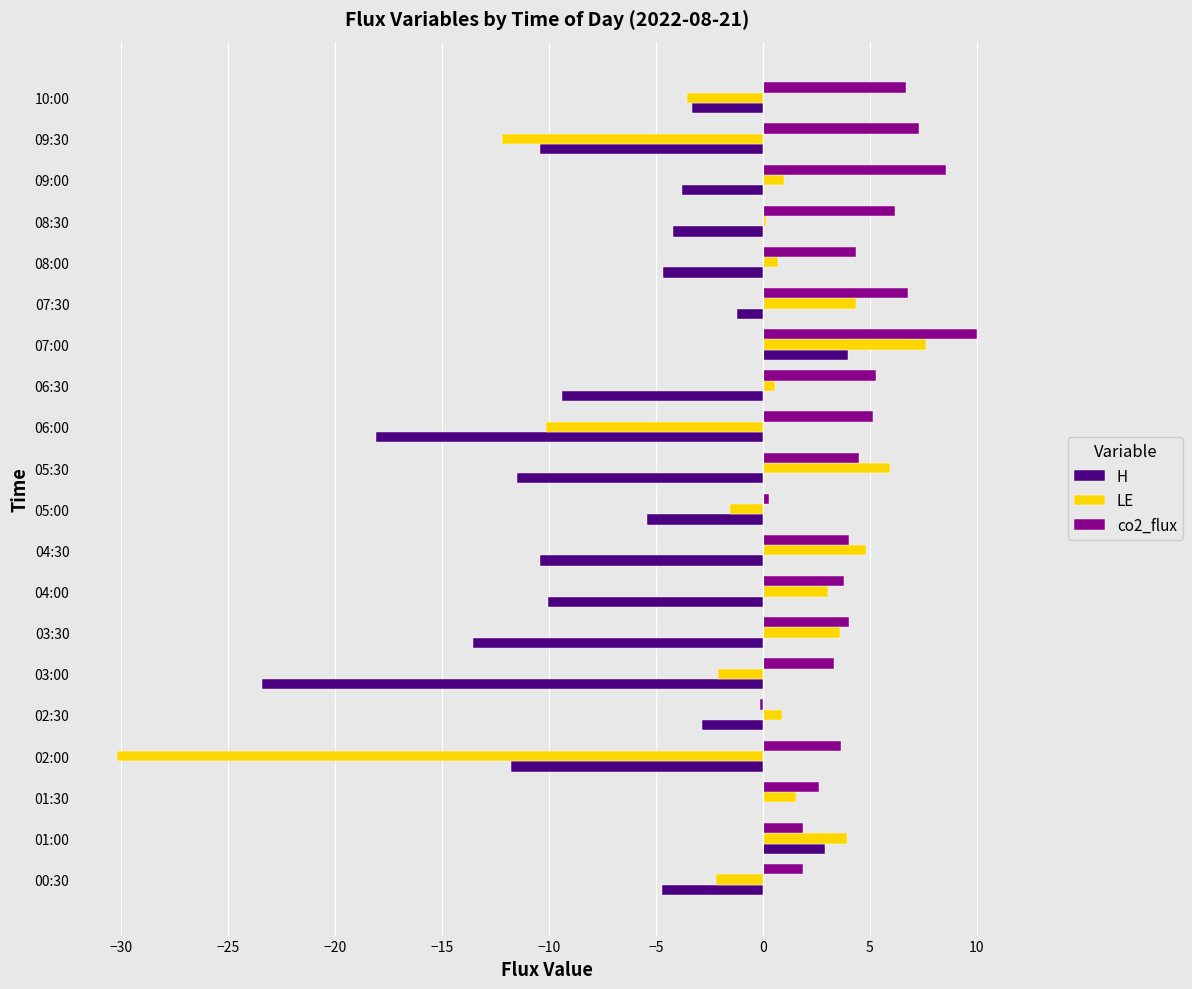

What is the sum of the H values at 04:00 and 09:30?

-20.5